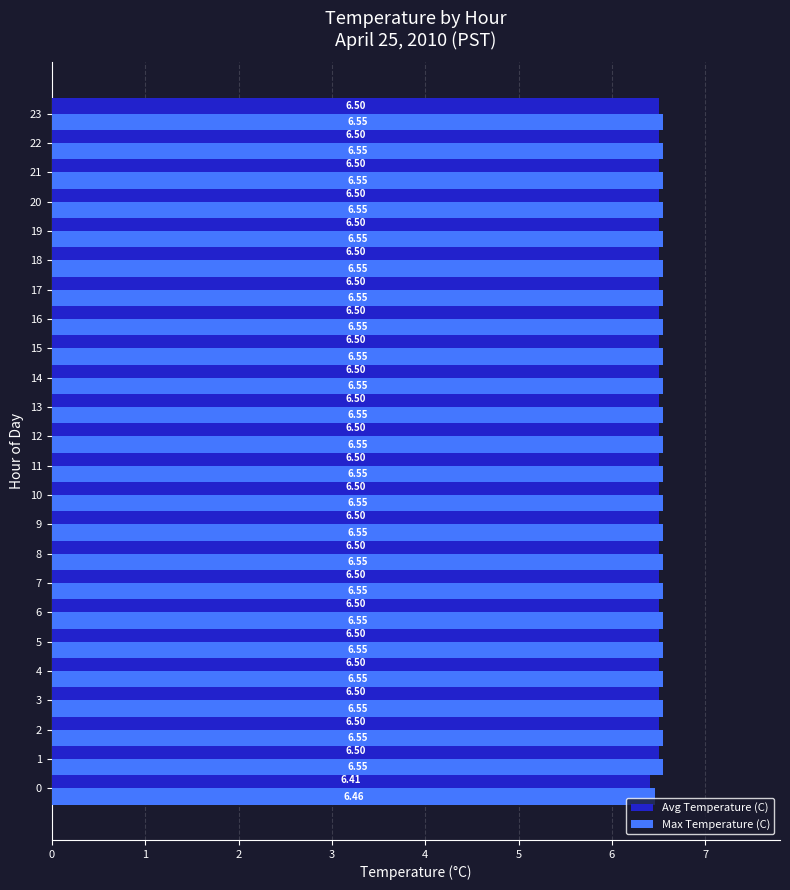

List the series in order of their overall mean, highest first.

Max Temperature (C), Avg Temperature (C)